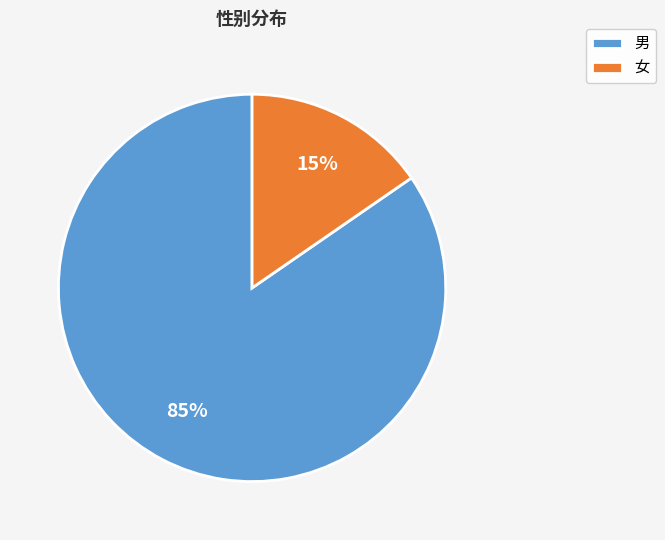

Is there any slice that represents more than half of the pie?

Yes